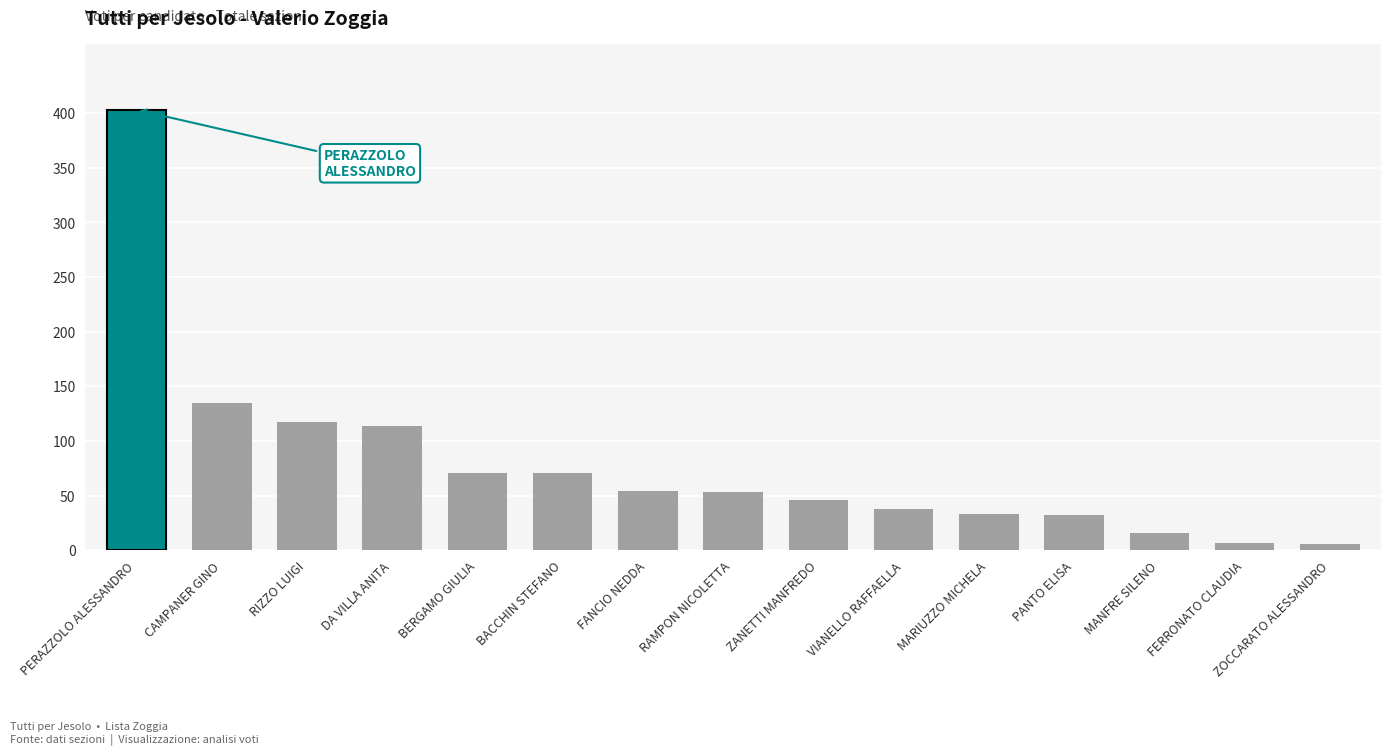

What is the ratio of the value at FERRONATO CLAUDIA to the value at BACCHIN STEFANO?

0.1